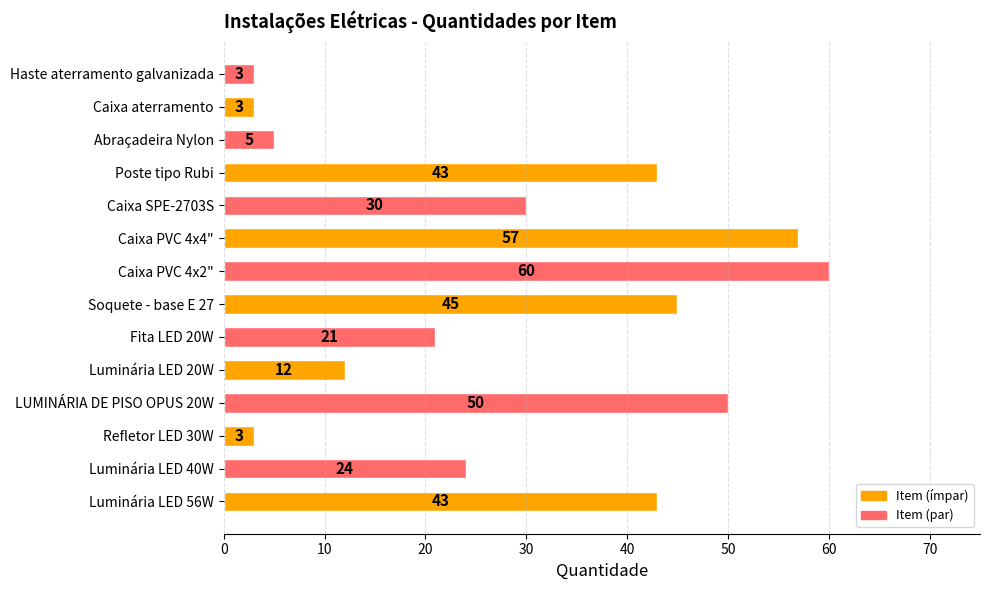

Where is the data nearest to the value 31?

Caixa SPE-2703S